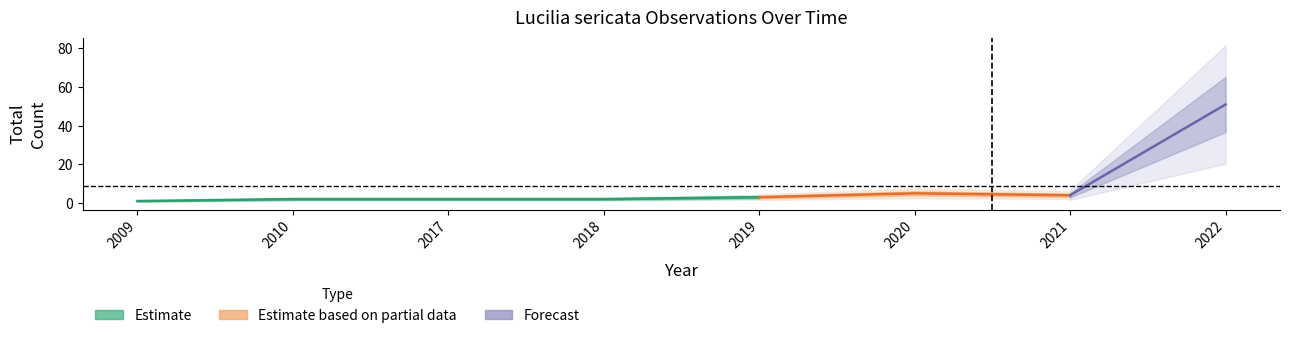

Which label corresponds to the largest value in the chart?

2022